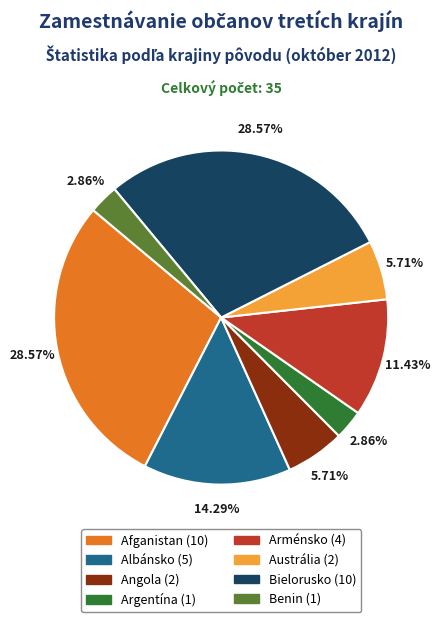

How much of the chart is everything except Benin?

97.1%